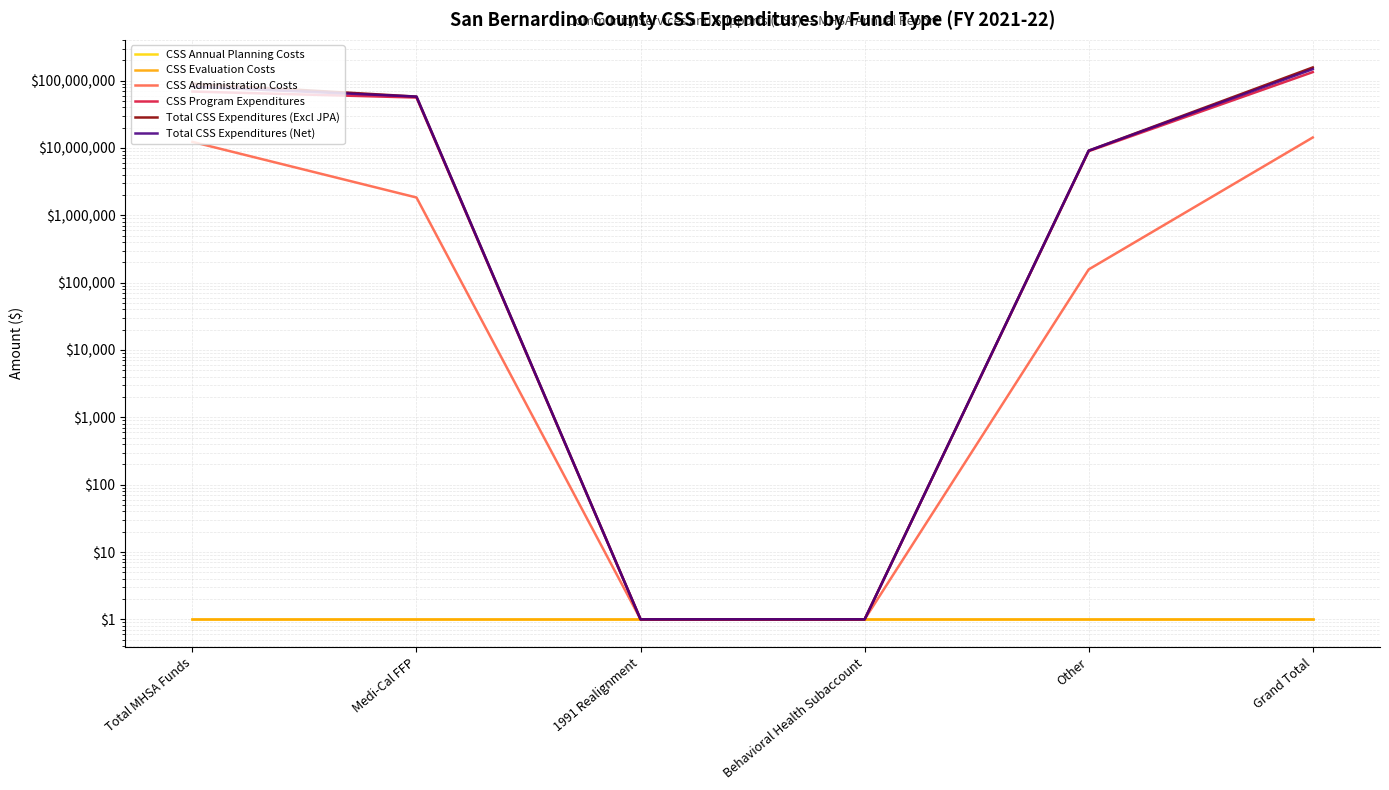

Rank the series by their maximum value, from highest to lowest.

Total CSS Expenditures (Excl JPA), Total CSS Expenditures (Net), CSS Program Expenditures, CSS Administration Costs, CSS Annual Planning Costs, CSS Evaluation Costs